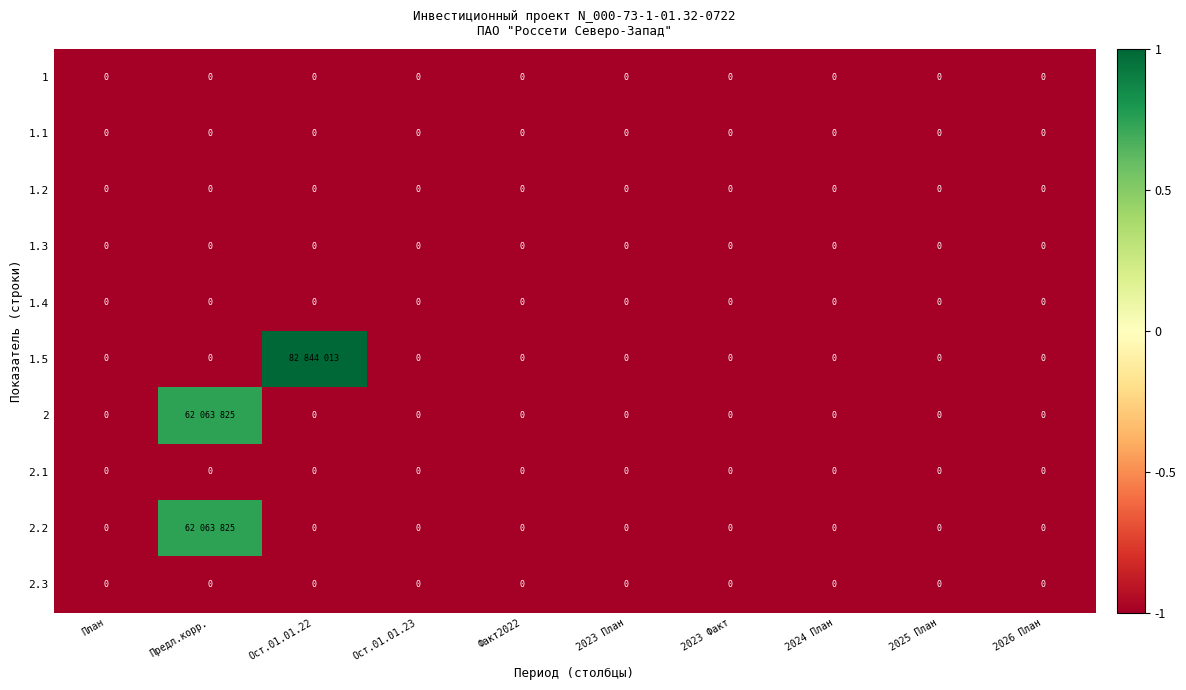

At which category is the sum across all series the highest?

Предл.корр.